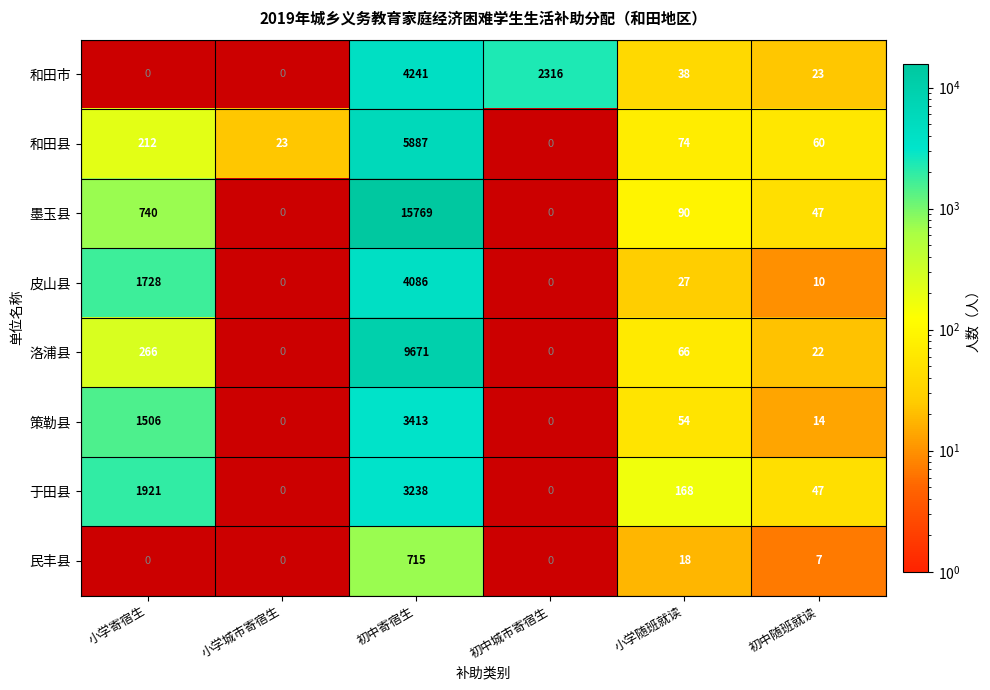

What is the sum of the 和田市 values at 初中城市寄宿生 and 初中随班就读?

2339